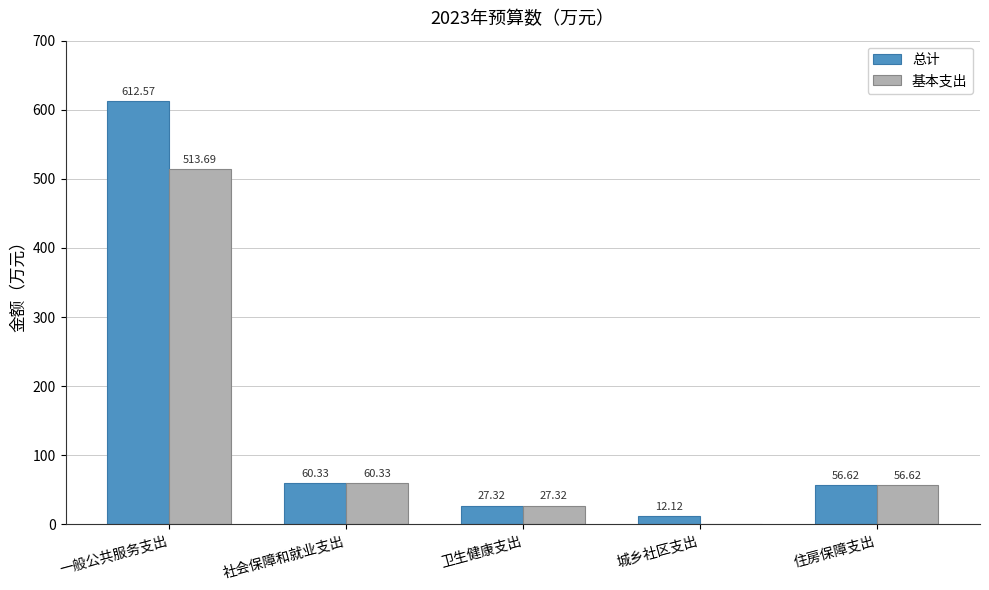

Reading right to left, list all the values displayed in this chart.

总计: 56.6	12.1	27.3	60.3	612.6
基本支出: 56.6	0.0	27.3	60.3	513.7